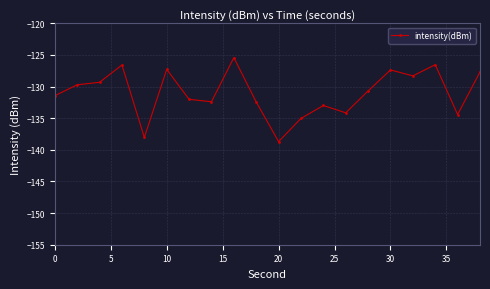

What is the sum of all values?

-2620.5